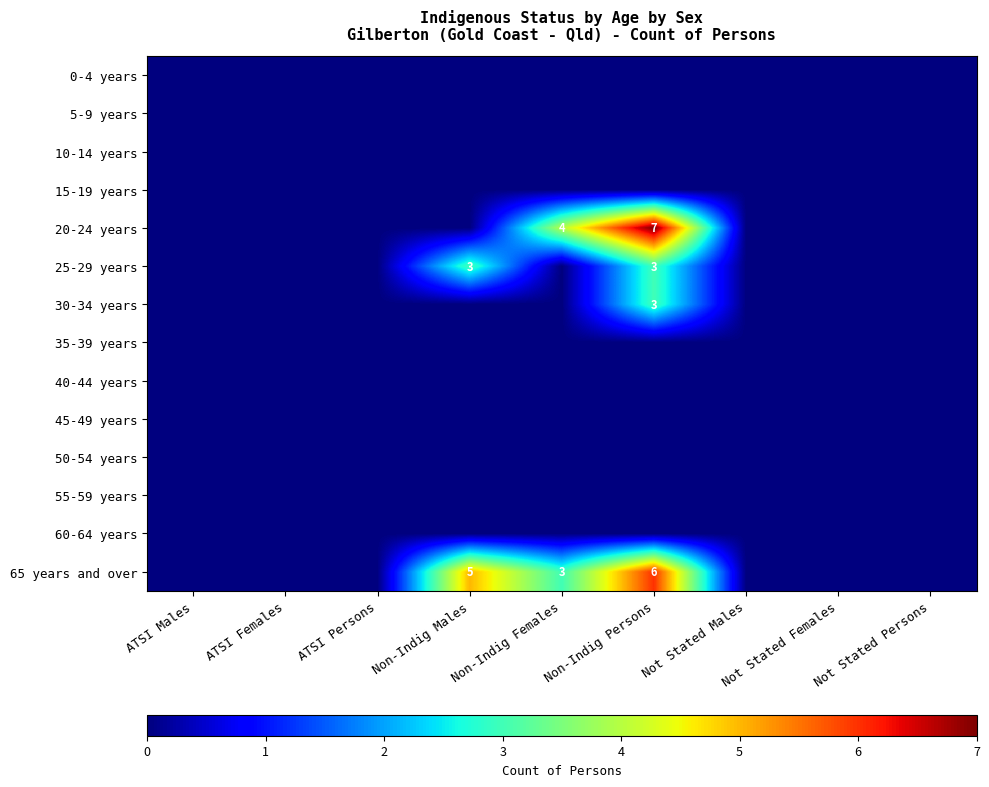

How many data points does each series have?

9